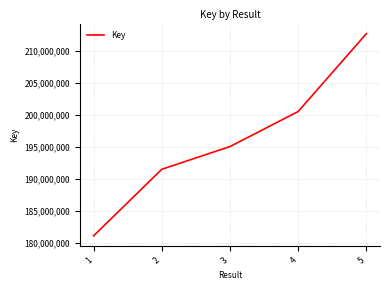

Reading right to left, what are all the values shown in this chart?

212637205	200487428	195019722	191471745	181083156